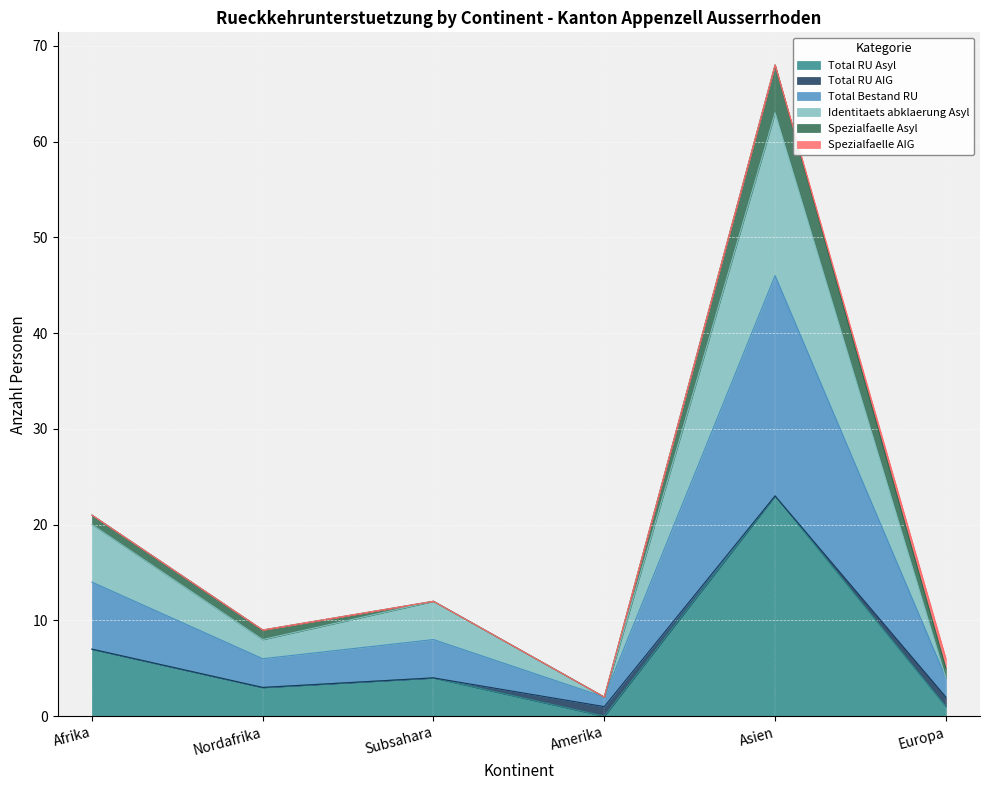

What position from the right is Europa?

1